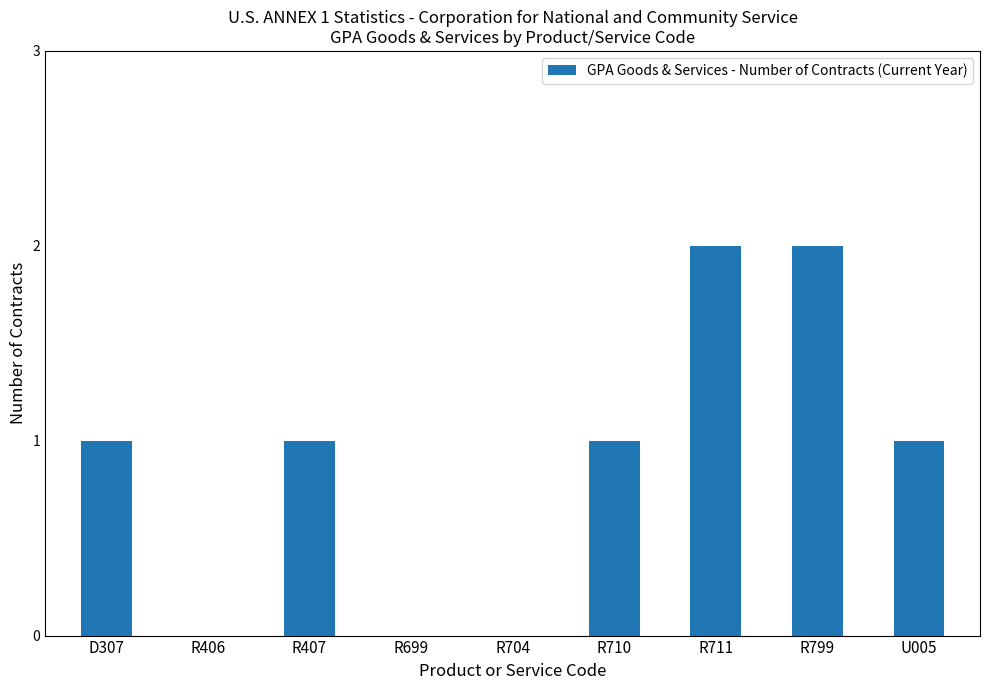

Reading left to right, extract all data points from this chart.

D307=1	R406=0	R407=1	R699=0	R704=0	R710=1	R711=2	R799=2	U005=1